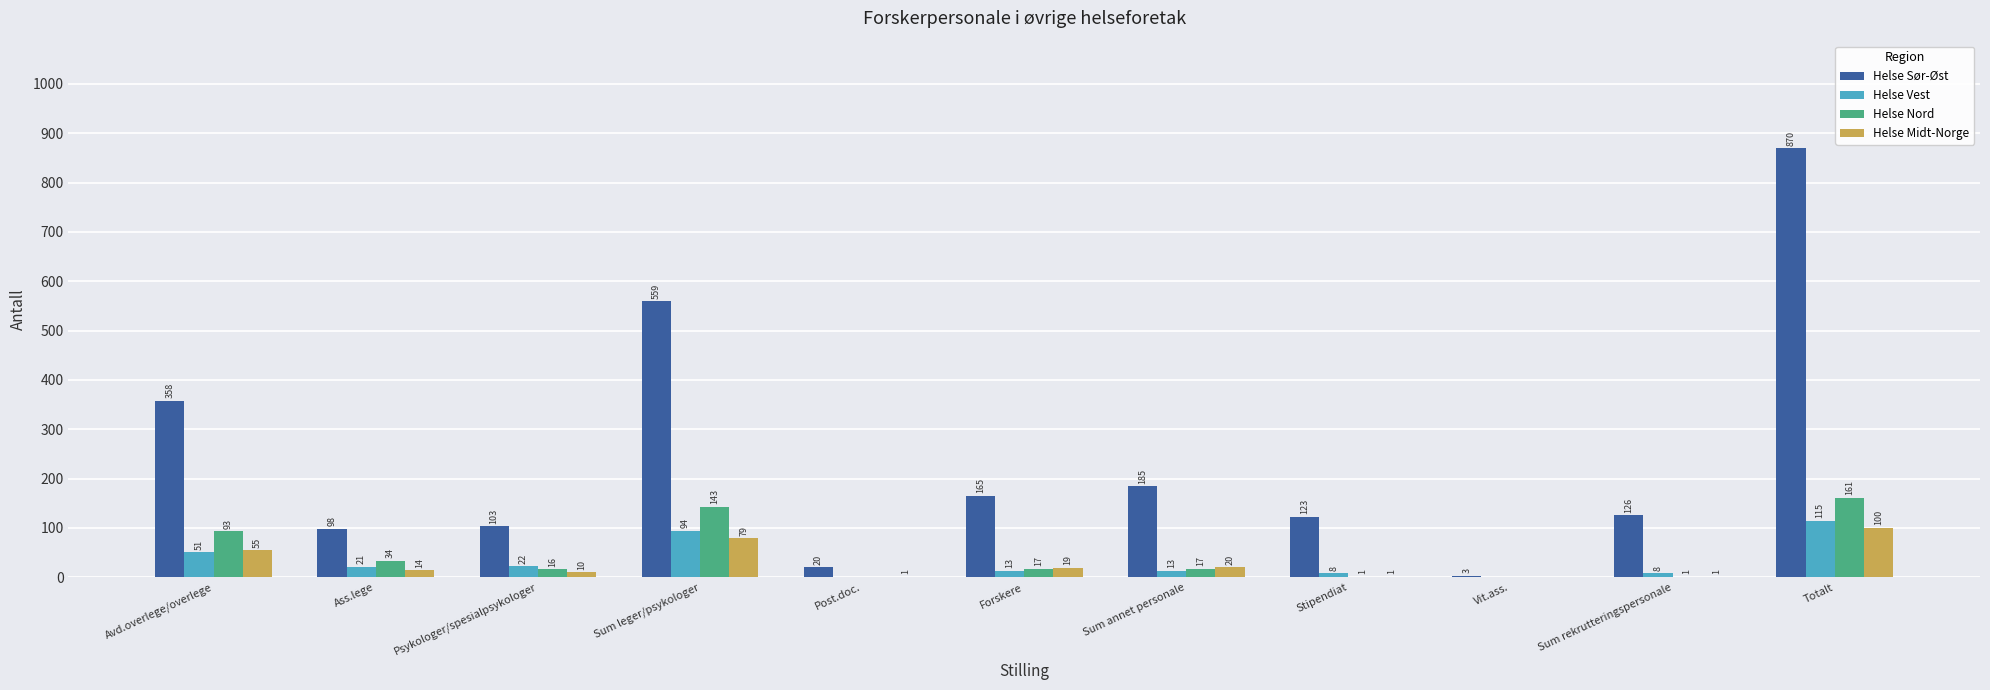

At which label does Helse Midt-Norge first exceed 14?

Avd.overlege/overlege